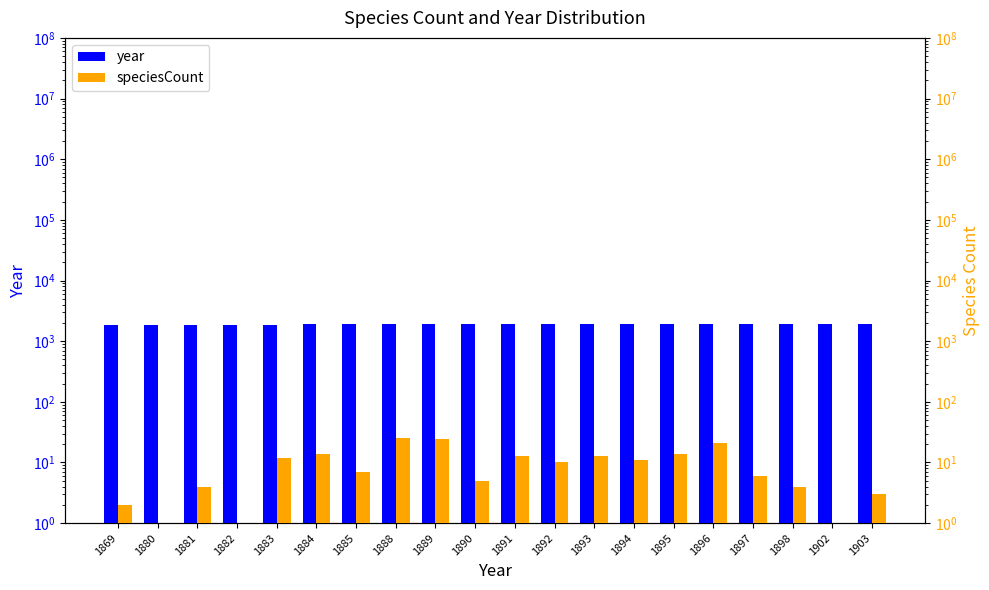

Is it true that year equals 1885 at 1885?

True